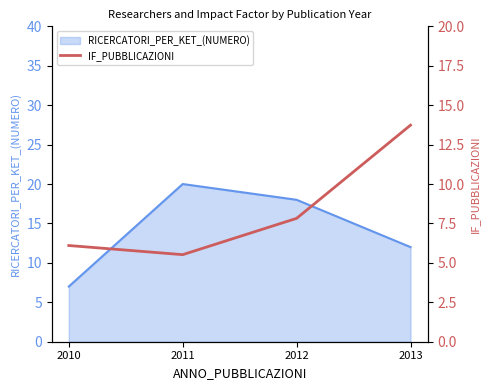

True or false: there are more than 2 points higher than both neighbors.

False